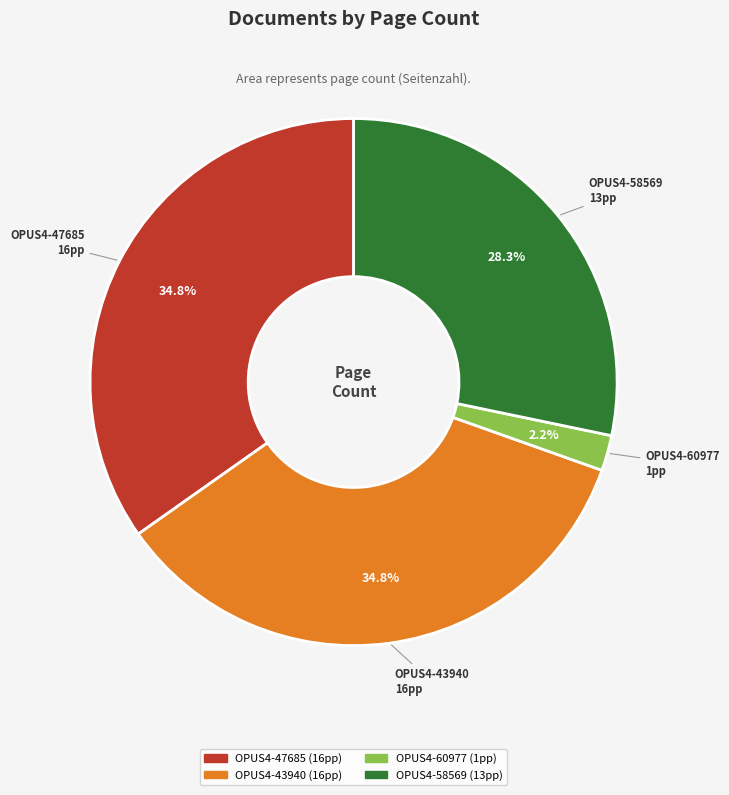

To the nearest percent, what percentage of the pie is OPUS4-47685?

35%